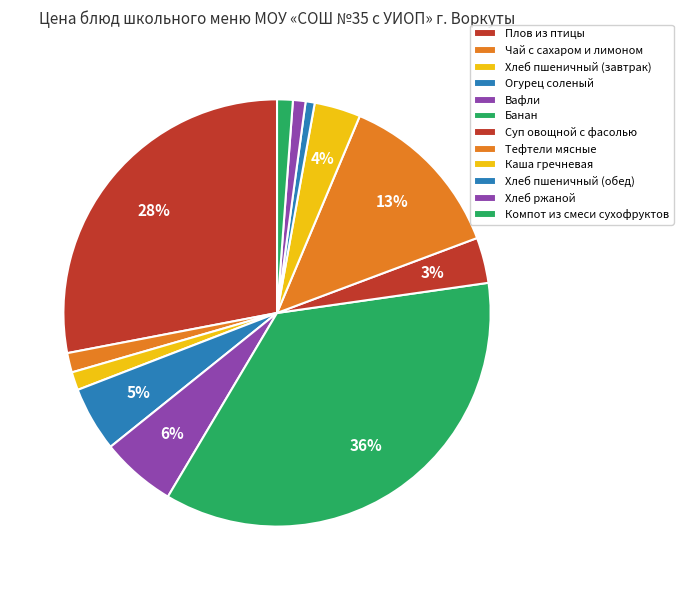

How many segments does this pie chart have?

12